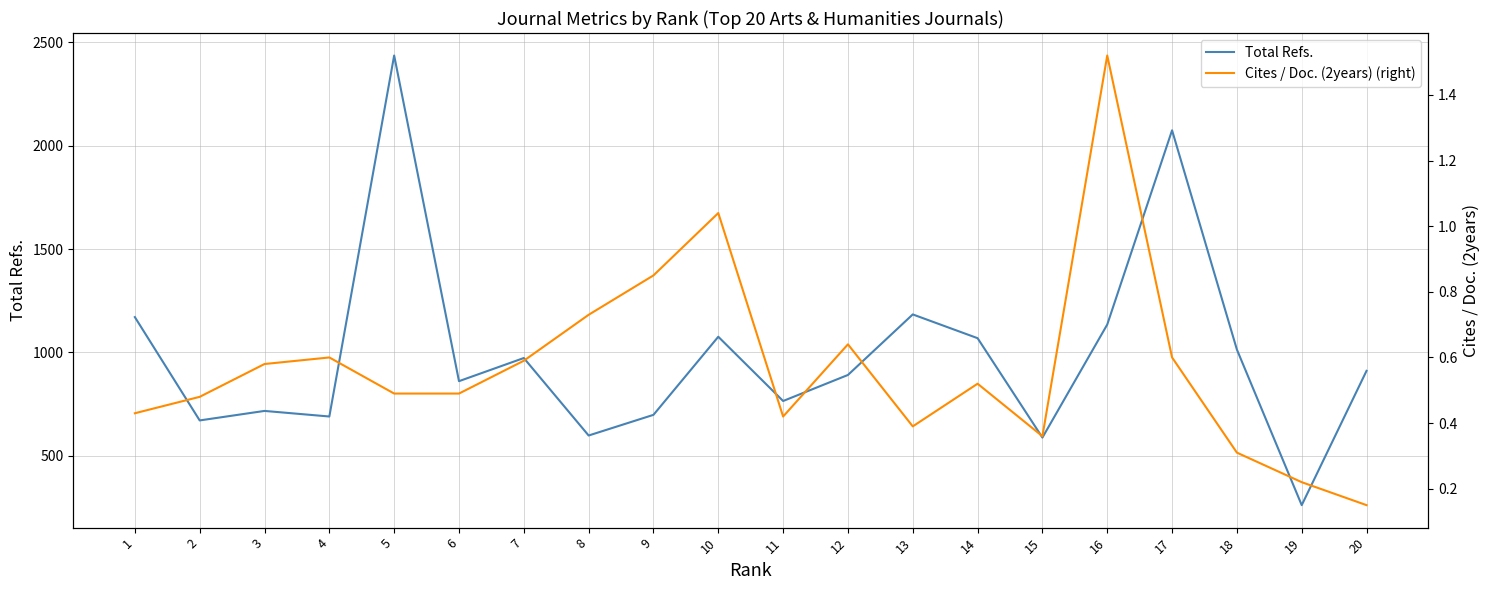

What is the total value across all series at 5?

2437.5